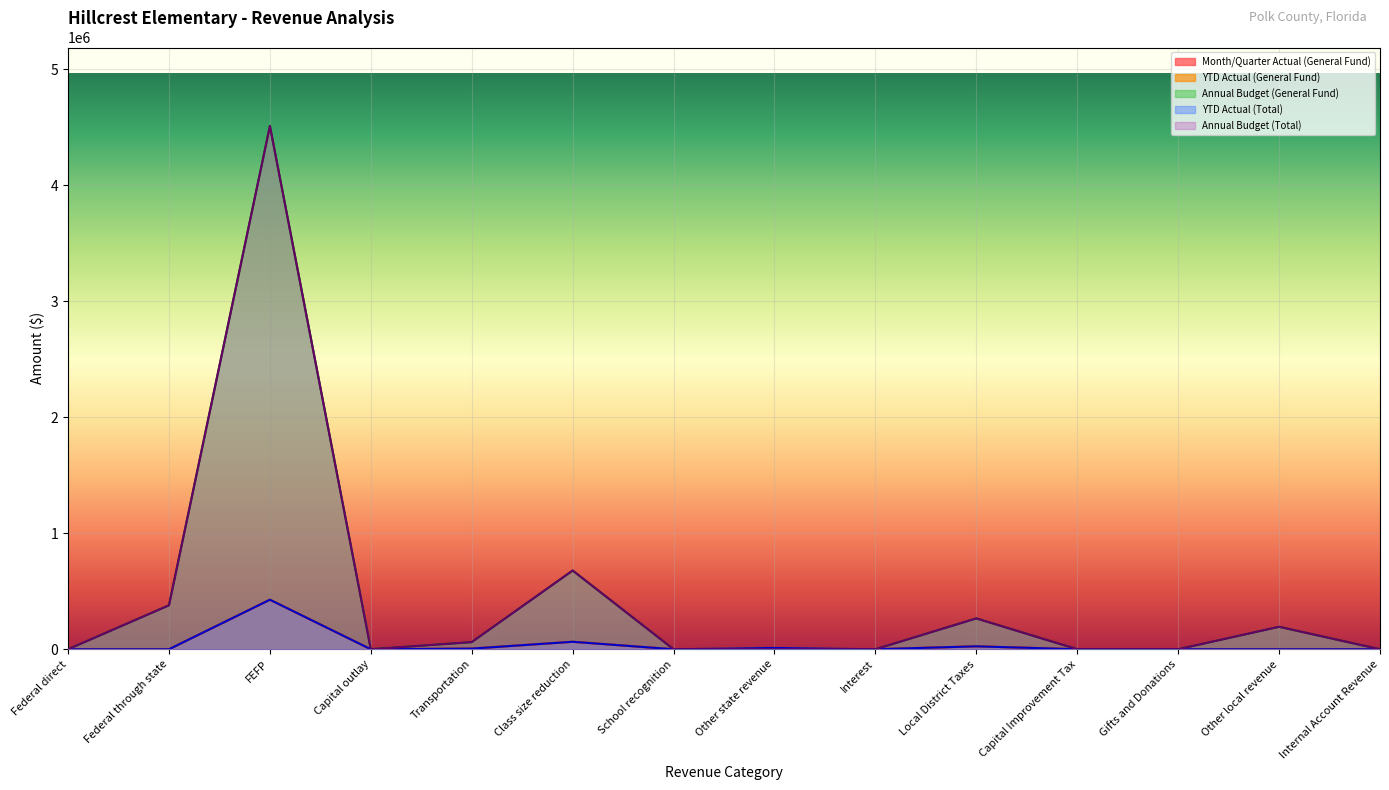

What are all the series names shown in the legend?

Month/Quarter Actual (General Fund), YTD Actual (General Fund), Annual Budget (General Fund), YTD Actual (Total), Annual Budget (Total)